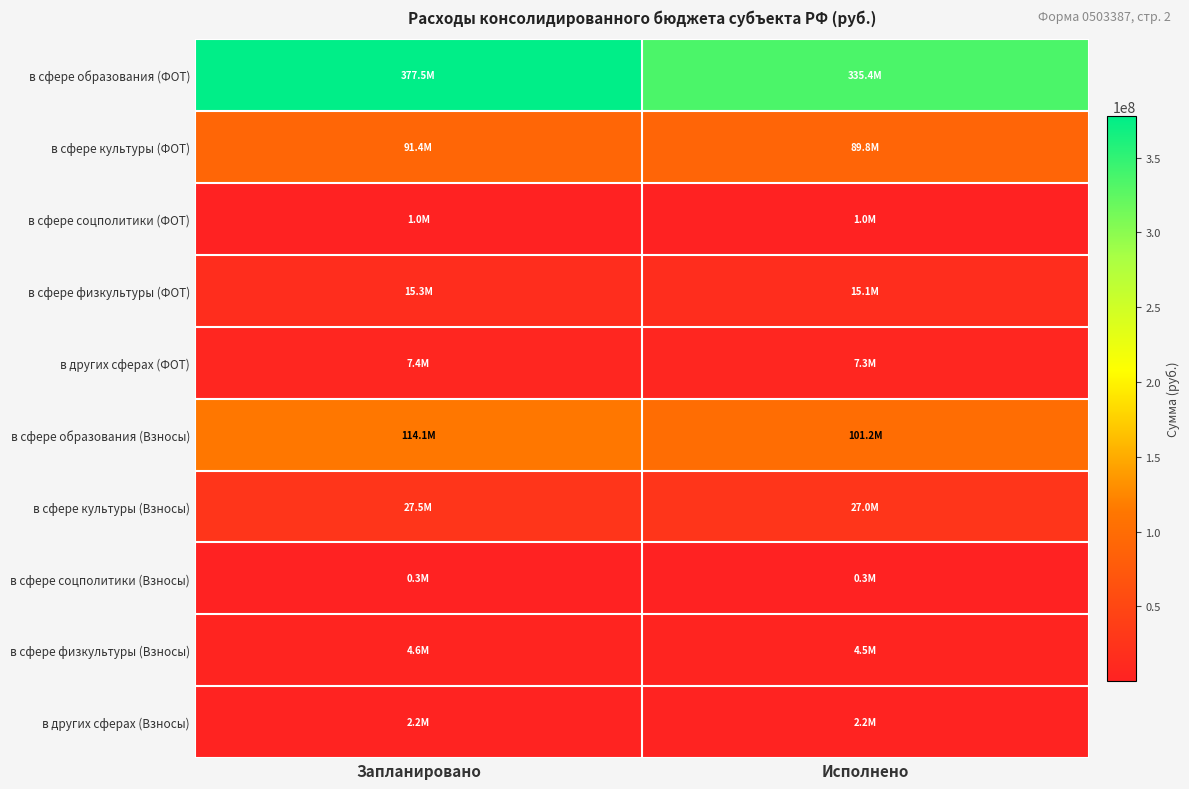

At which category is the sum across all series the highest?

Запланировано